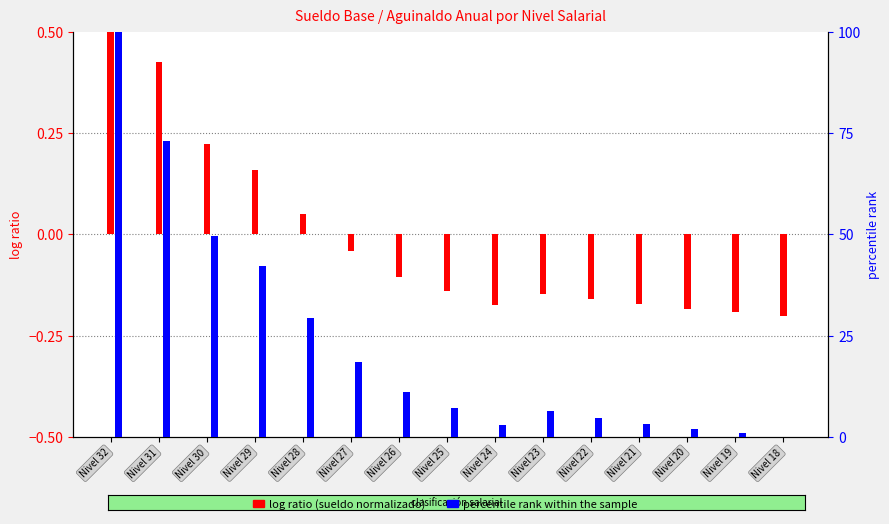

Is the value of log ratio (sueldo norm.) at Nivel 23 greater than the value of percentile rank within the sample at Nivel 29?

No